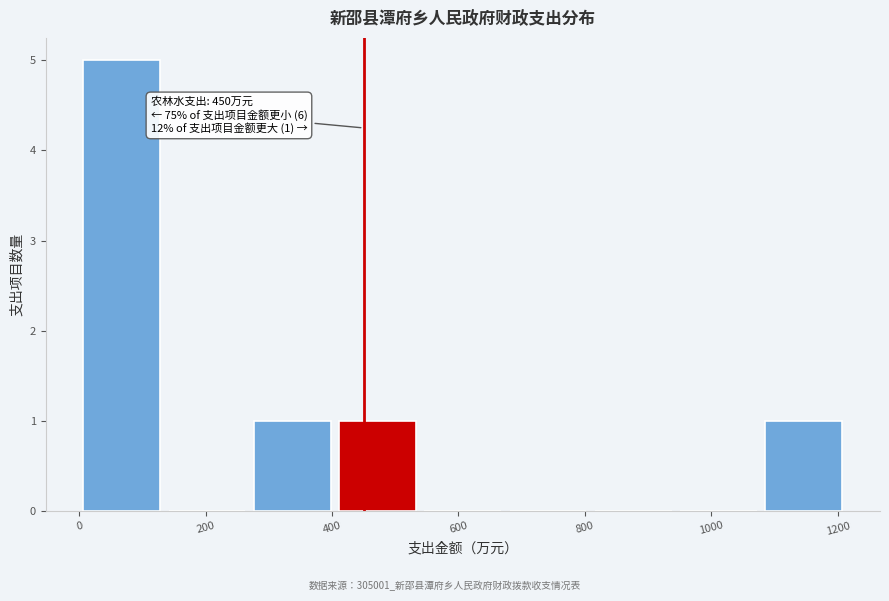

Over which range of the x-axis is the bar tallest?

0 to 140